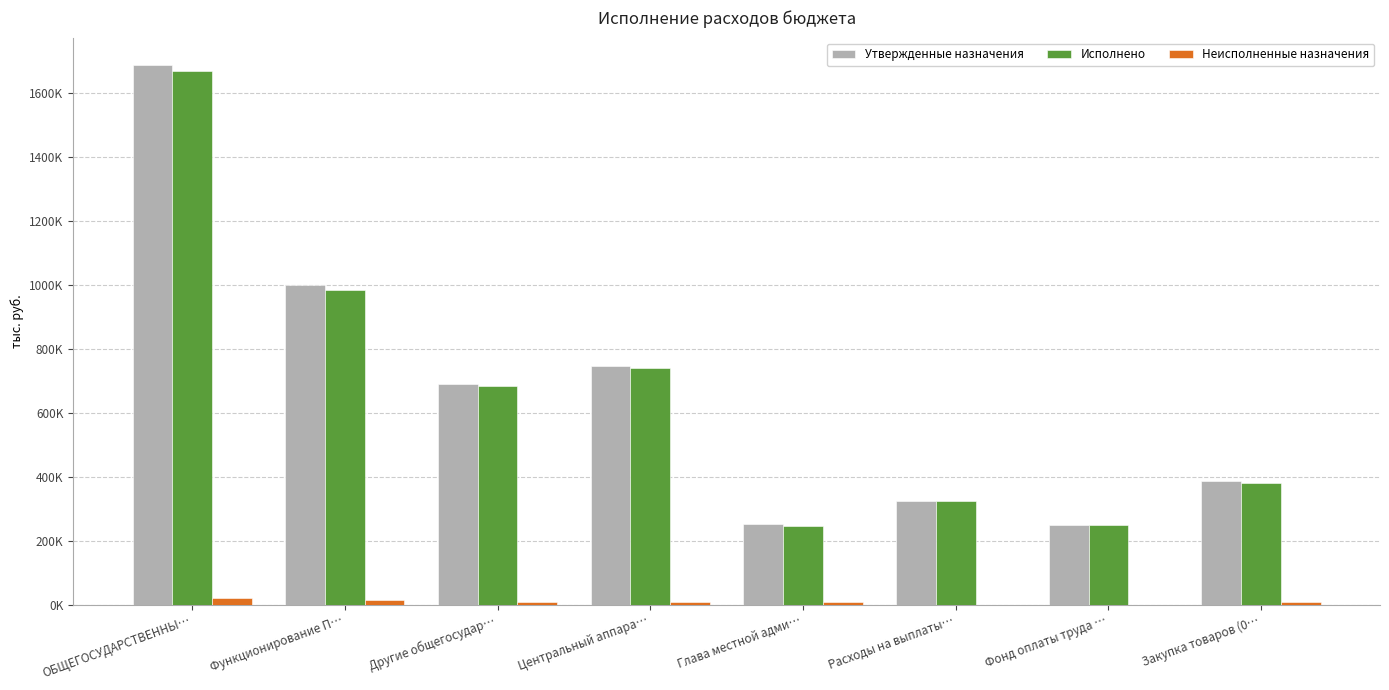

What are all the series names shown in the legend?

Утвержденные назначения, Исполнено, Неисполненные назначения